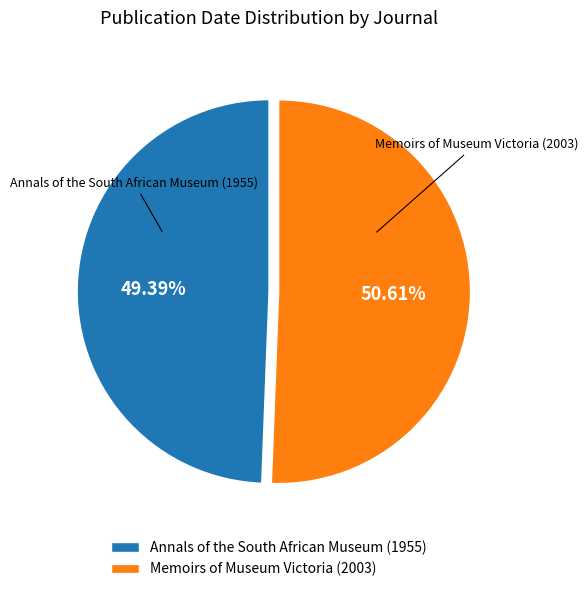

What portion of the pie excludes Memoirs of Museum Victoria (2003)?

49.4%